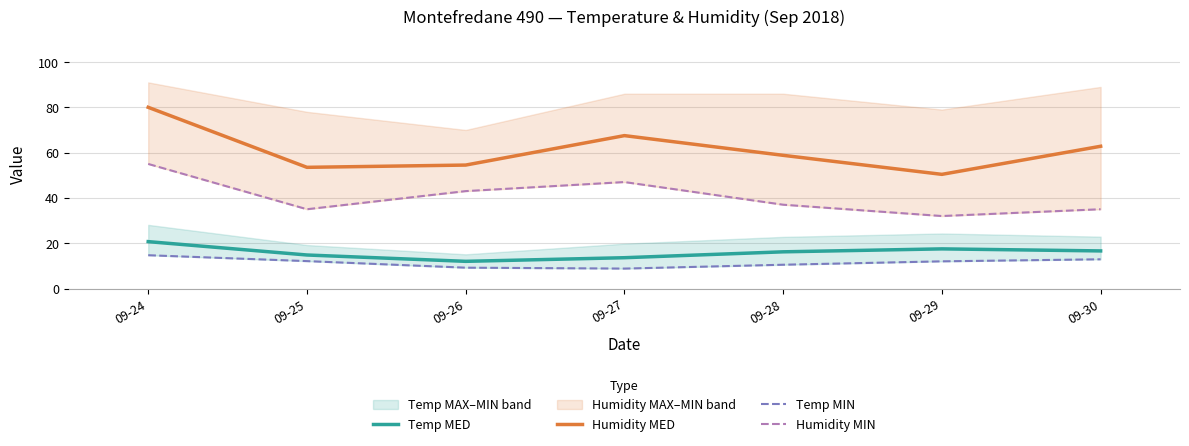

Reading left to right, transcribe all the data shown in this chart.

Temp MED: 20.7	14.8	12.0	13.6	16.2	17.5	16.6
Humidity MED: 80.0	53.5	54.5	67.5	58.8	50.4	62.8
Temp MIN: 14.7	12.1	9.2	8.8	10.5	12.0	12.9
Humidity MIN: 55.0	35.0	43.0	47.0	37.0	32.0	35.0